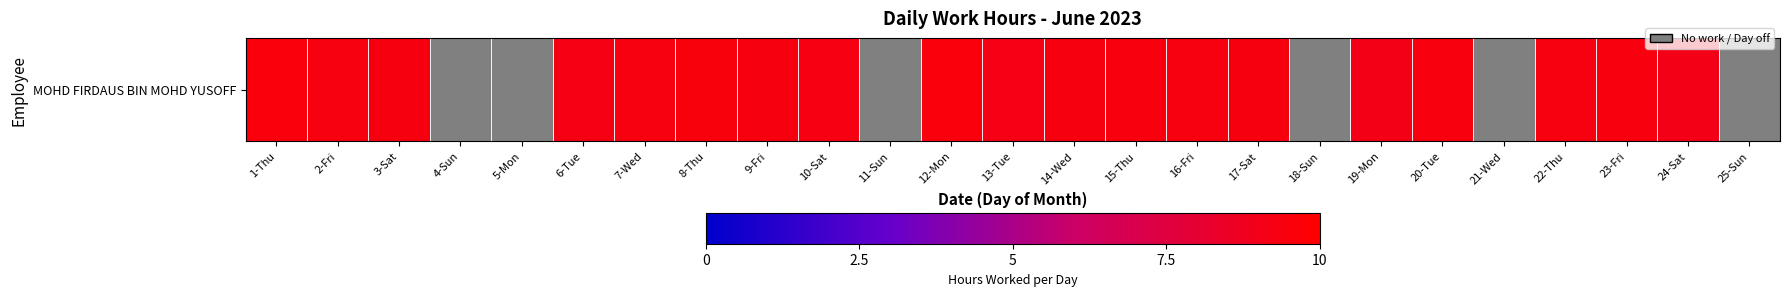

What is the change in value from 14-Wed to 19-Mon?

-0.2